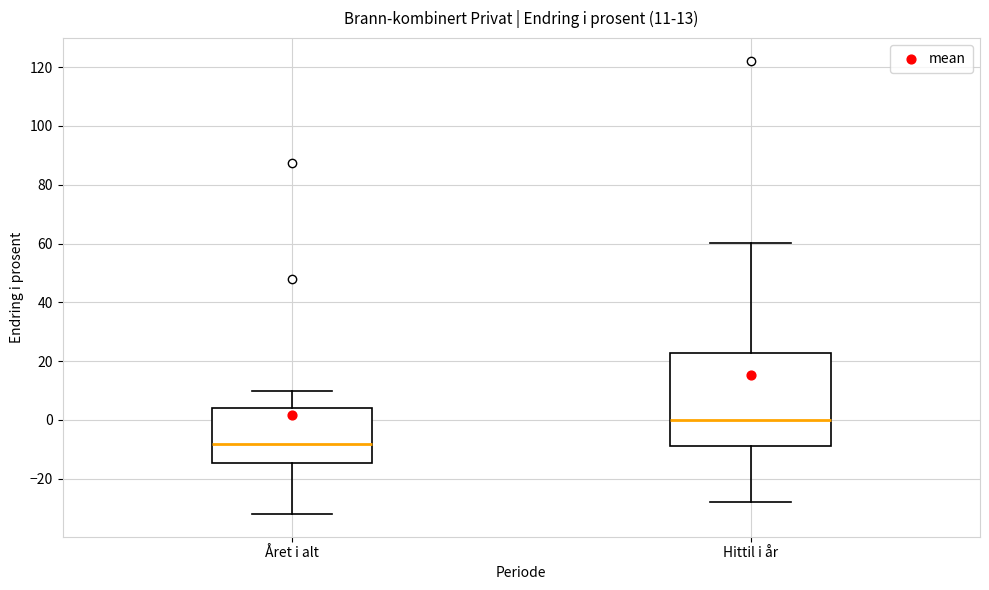

Comparing the boxes themselves (not the whiskers), which one is the tallest?

Hittil i år